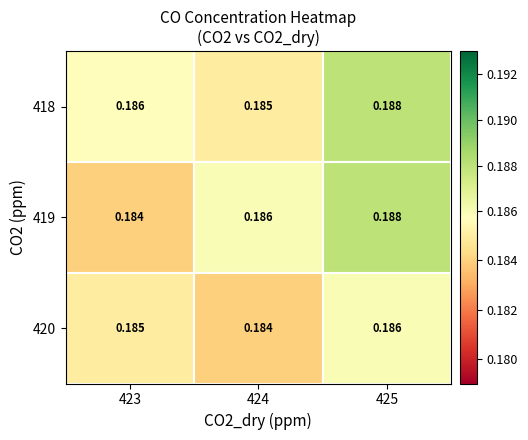

Rank the series by their average value, from highest to lowest.

418, 419, 420